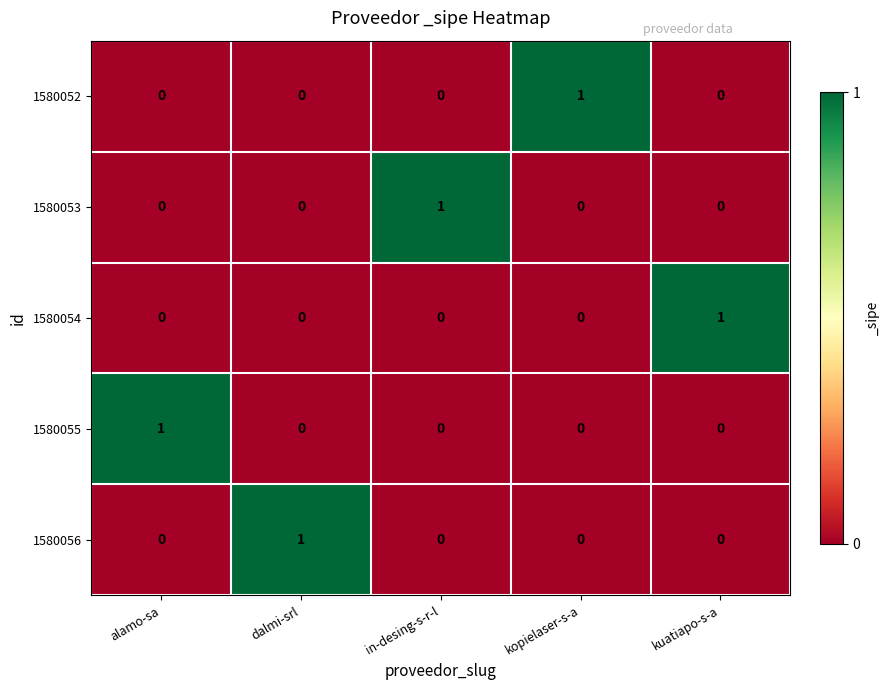

How many data points in 1580055 are above 0?

1